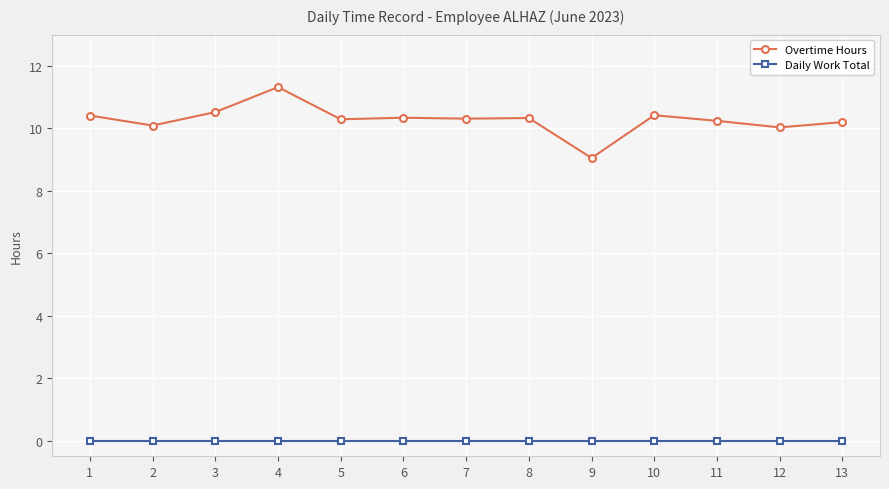

What is the sum of all Overtime Hours values?

133.6